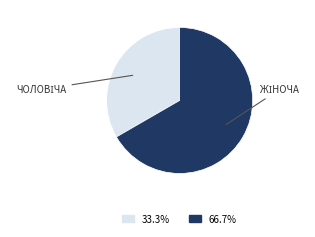

Does any single category account for the majority?

Yes